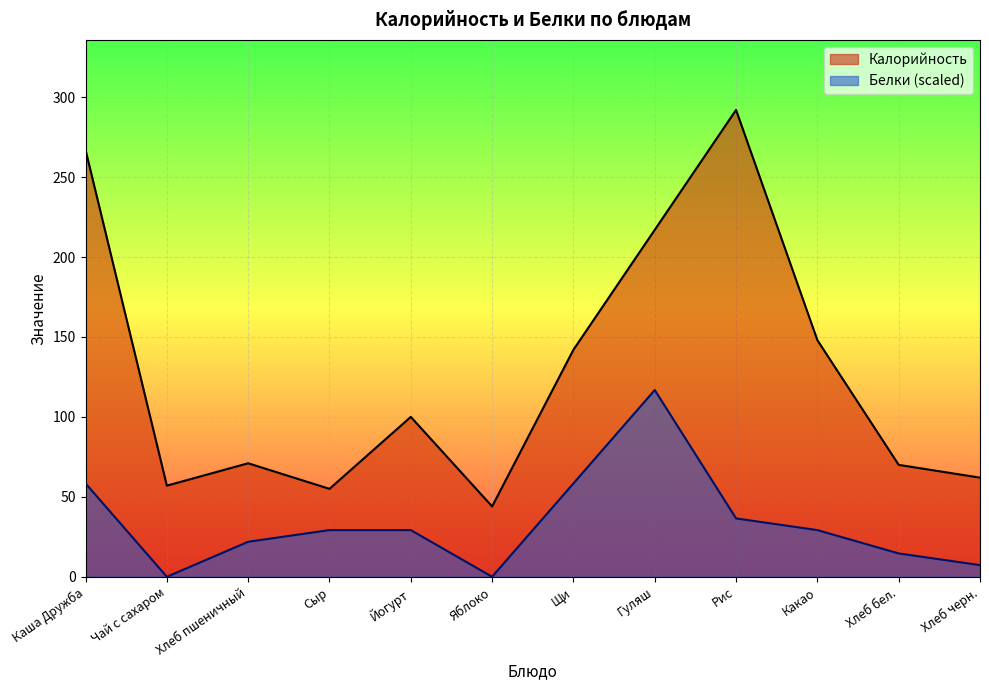

What is the difference between the Белки values at Рис and Хлеб пшеничный?

14.6